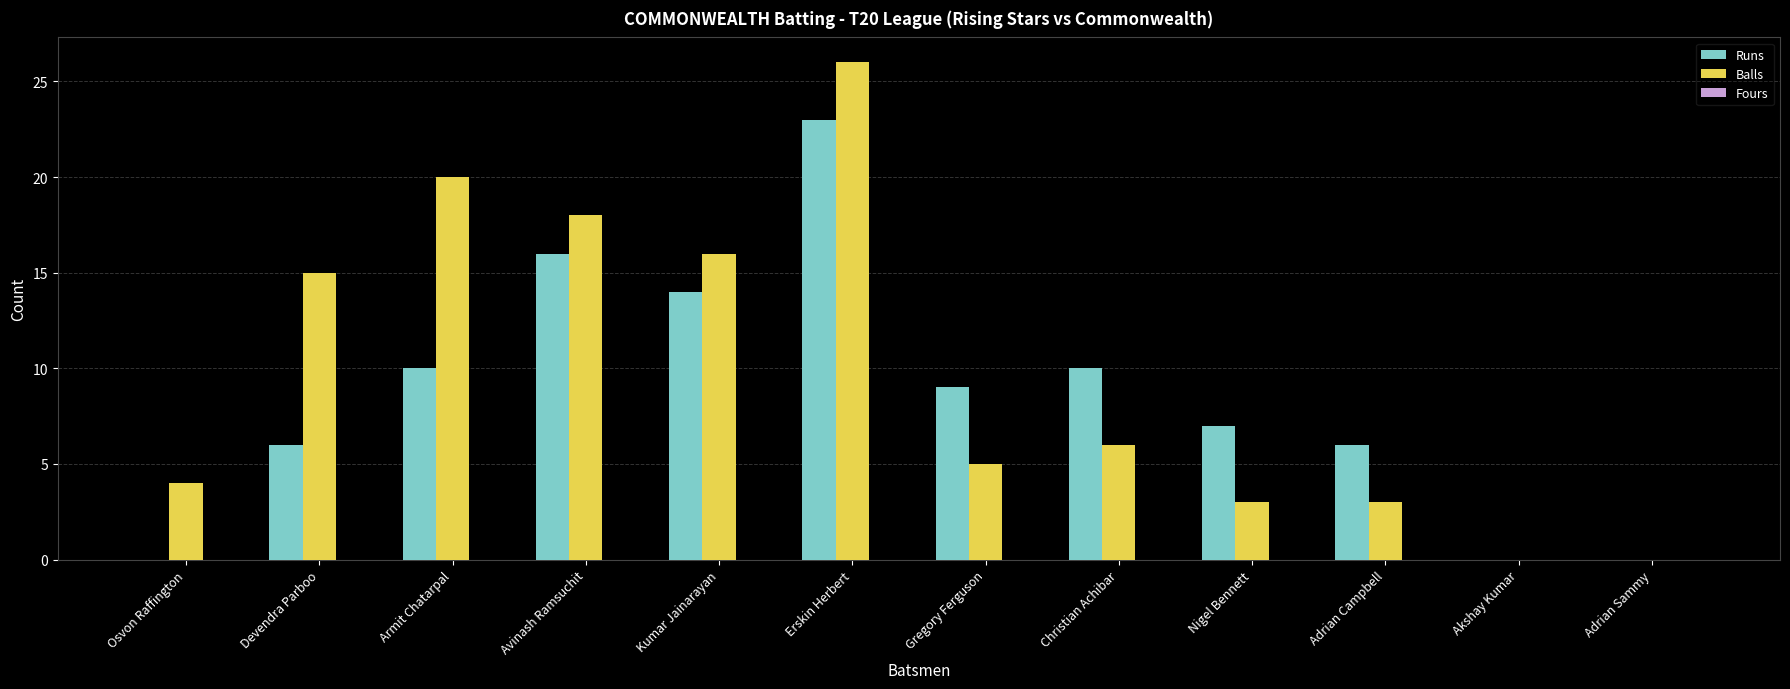

How many distinct data groups are displayed?

2